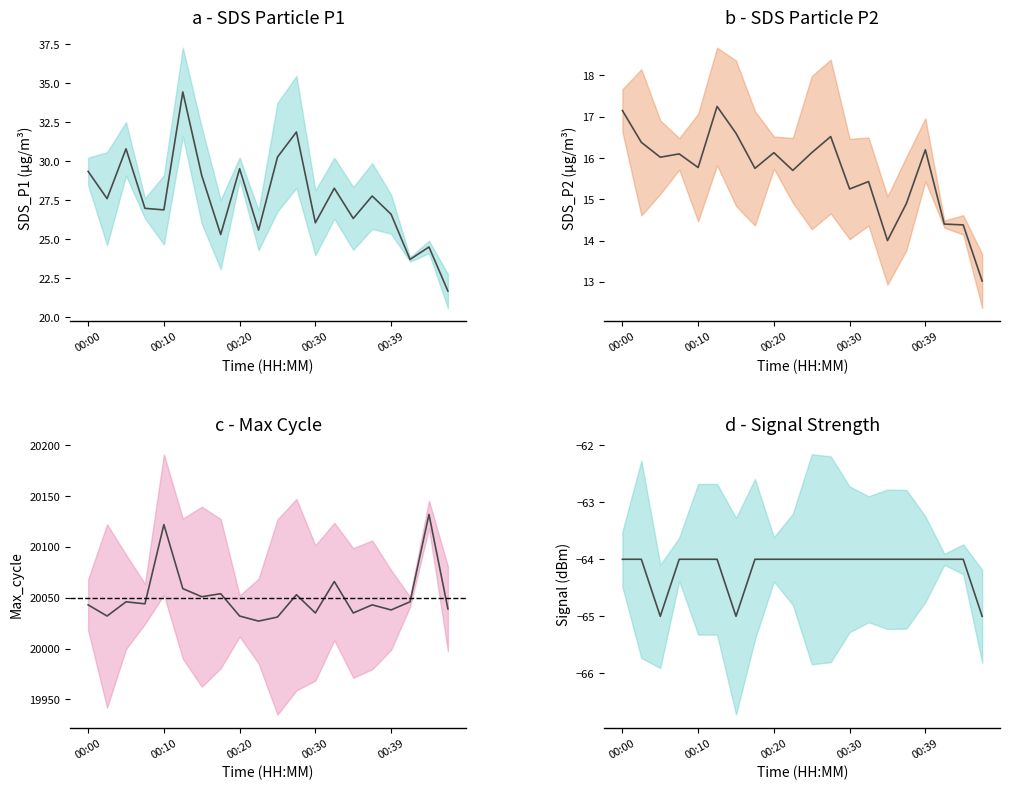

How many values in the d - Signal Strength series are below -64?

3